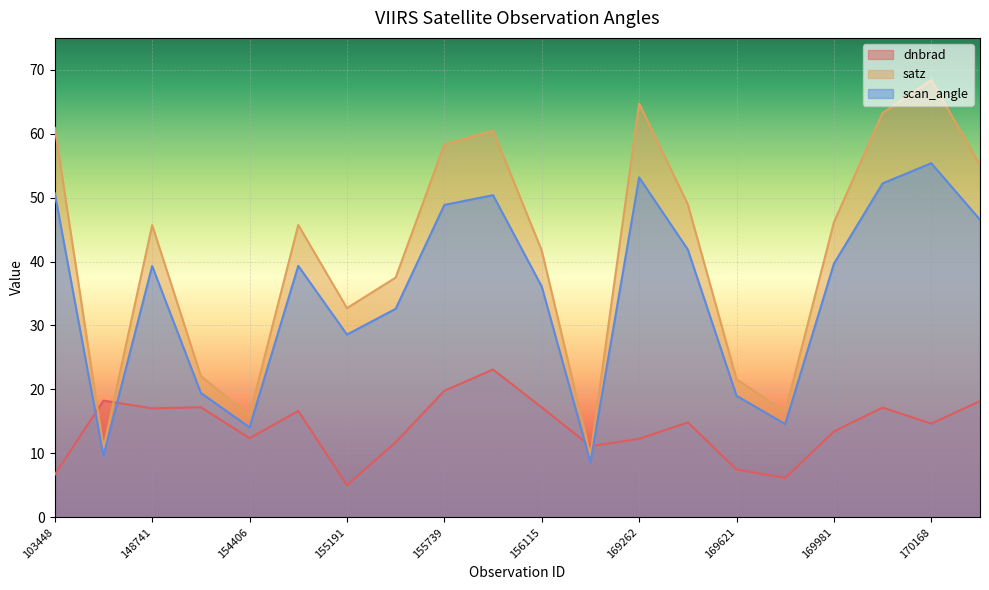

Count the number of categories in the chart.

20